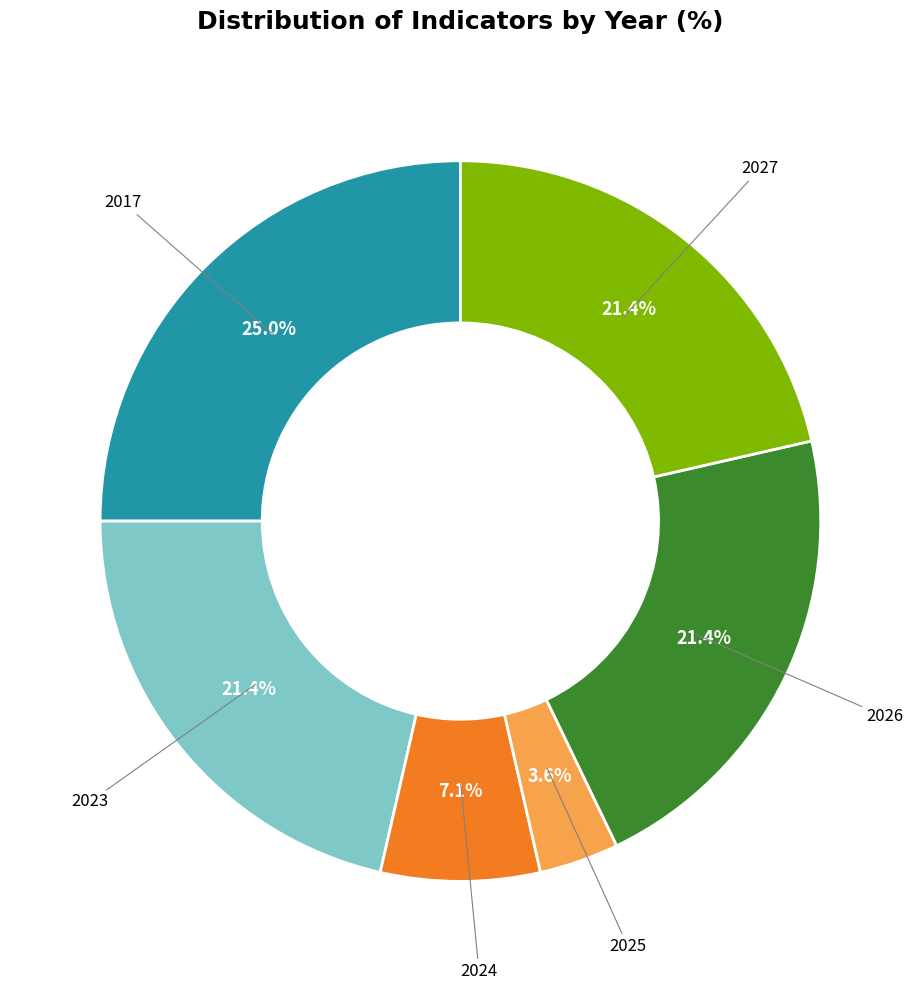

Is there a majority slice in this chart?

No